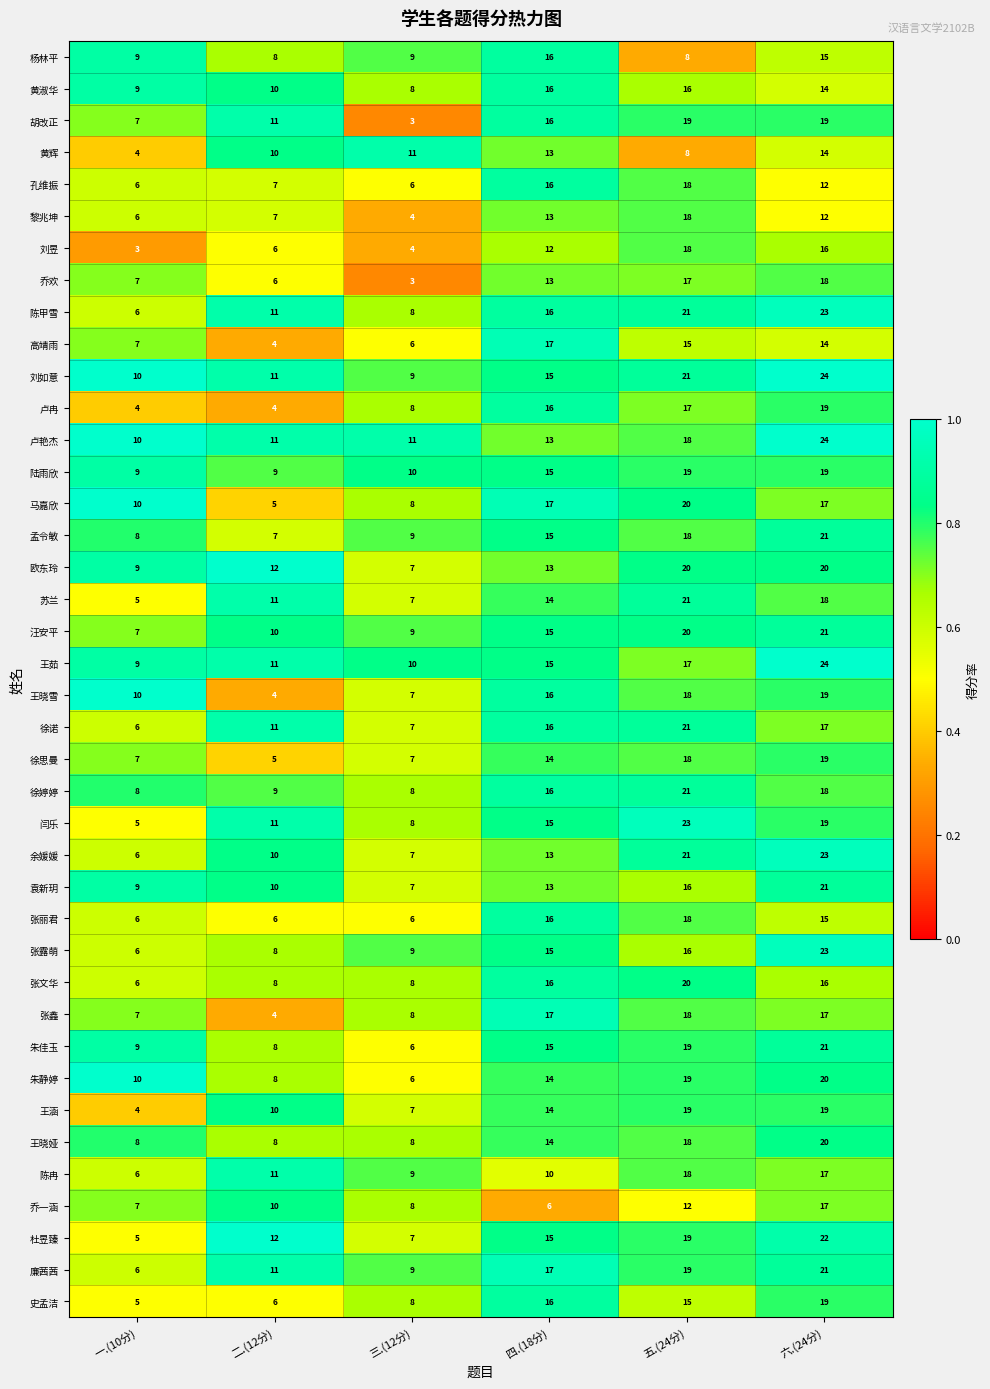

What is the average value of the 陆雨欣 series?

14